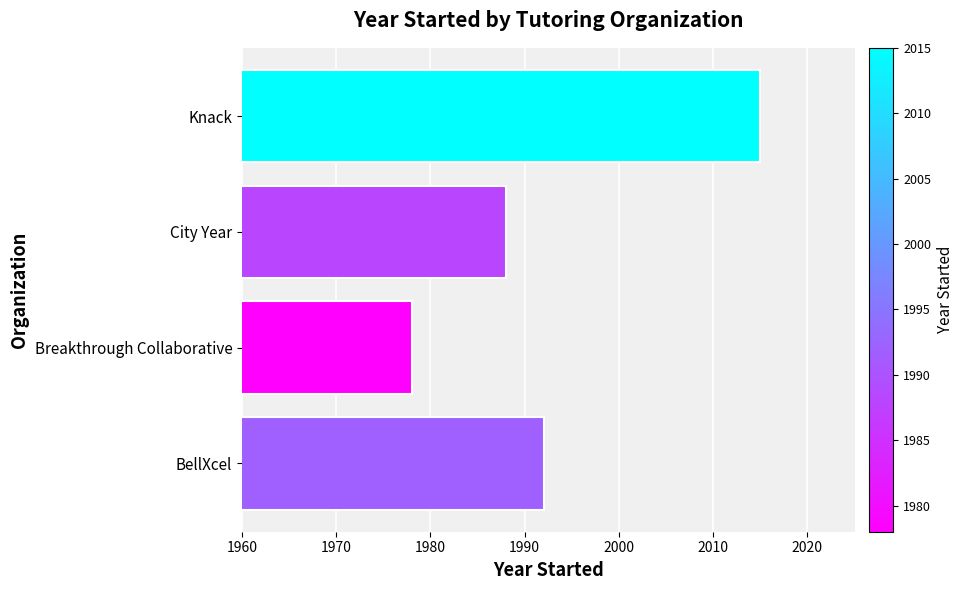

The value at Knack is 1021. True or false?

False